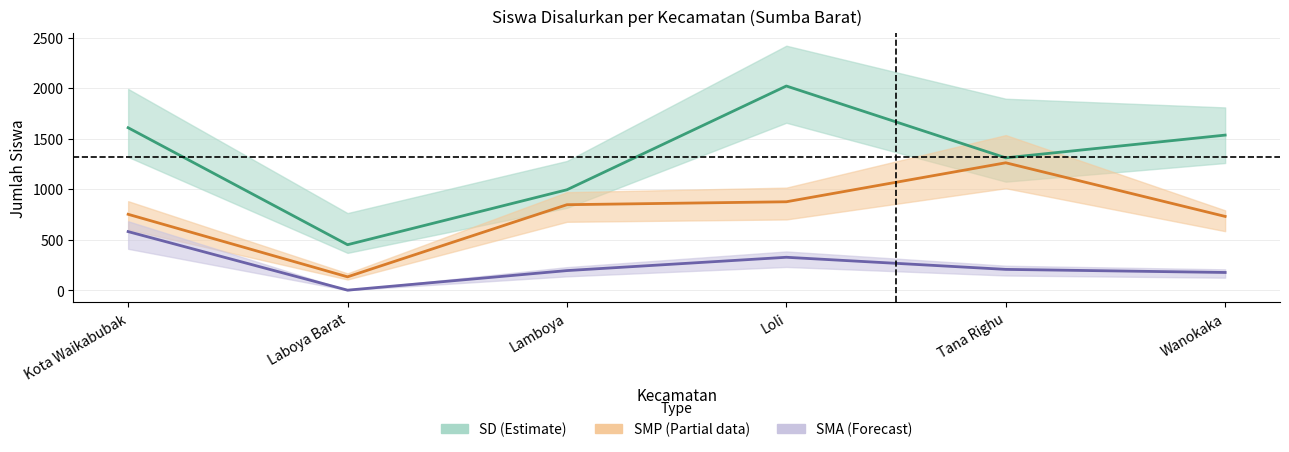

Reading right to left, extract all data points from this chart.

SD (Estimate): 1535.0	1310.0	2021.0	994.0	450.0	1608.0
SMP (Partial): 730.0	1261.0	875.0	846.0	132.0	751.0
SMA (Forecast): 175.1	205.7	325.6	193.8	0.0	579.7